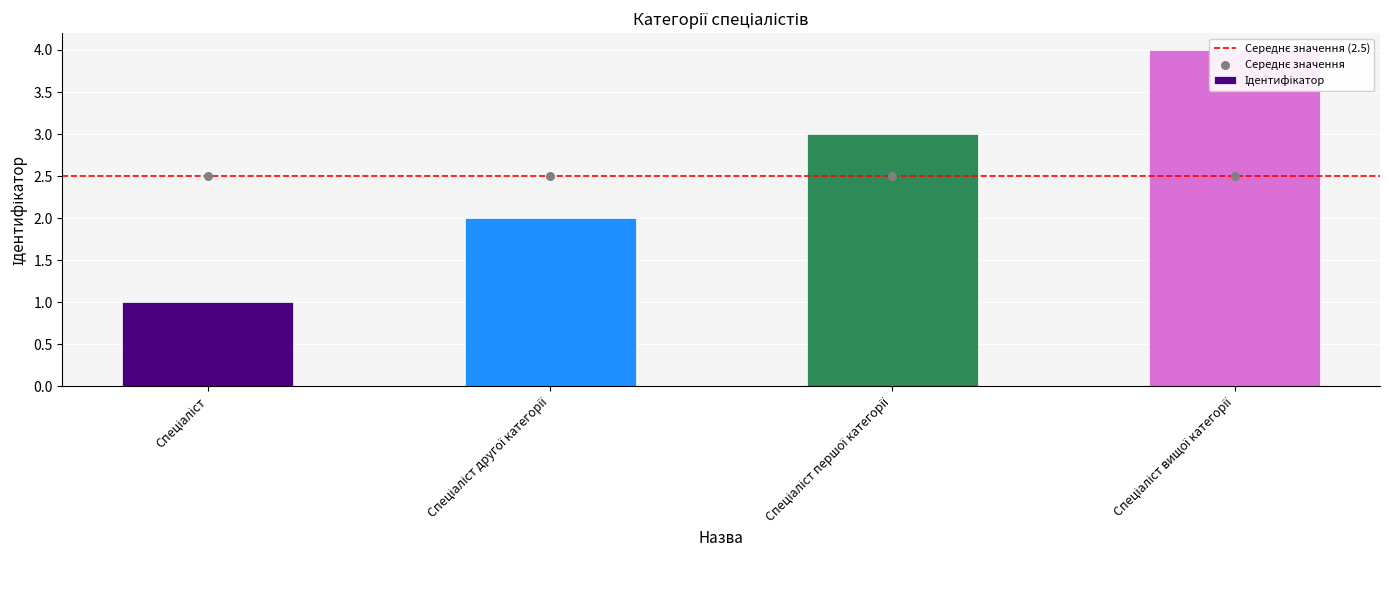

What is the change in value from Спеціаліст to Спеціаліст першої категорії?

+2